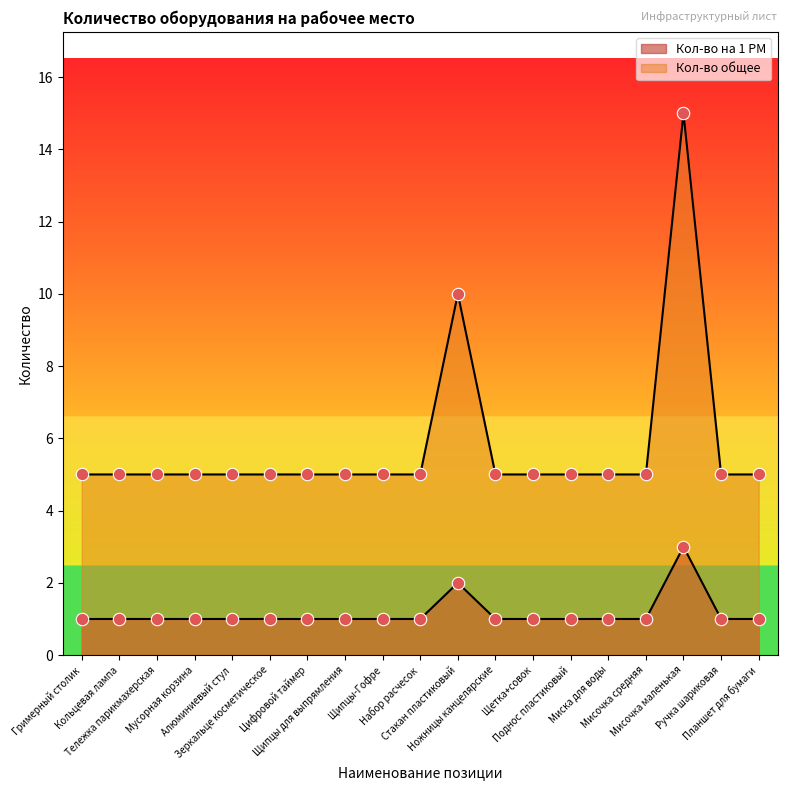

What are all the series names shown in the legend?

Кол-во на 1 РМ, Кол-во общее